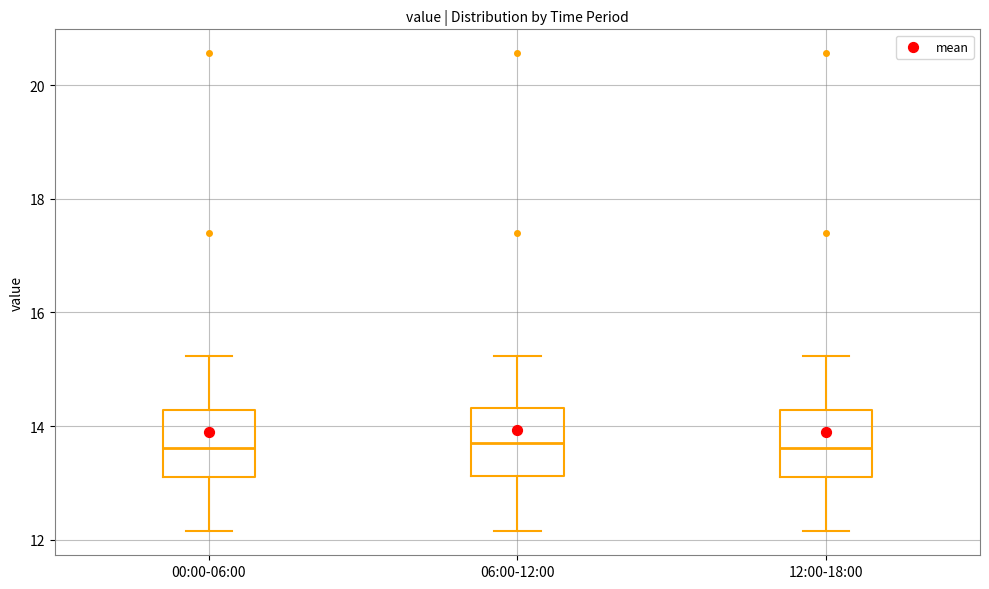

Reading left to right, read every box against the y-axis: the position of its median line, the range the box covers, and the ends of its whiskers. The values are not printed on the chart, so give them approximately, as read against the axis.

00:00-06:00: median 13.6, box 13.2 to 14.2, whiskers 12.2 to 15.2
06:00-12:00: median 13.8, box 13.2 to 14.4, whiskers 12.2 to 15.2
12:00-18:00: median 13.6, box 13.2 to 14.2, whiskers 12.2 to 15.2